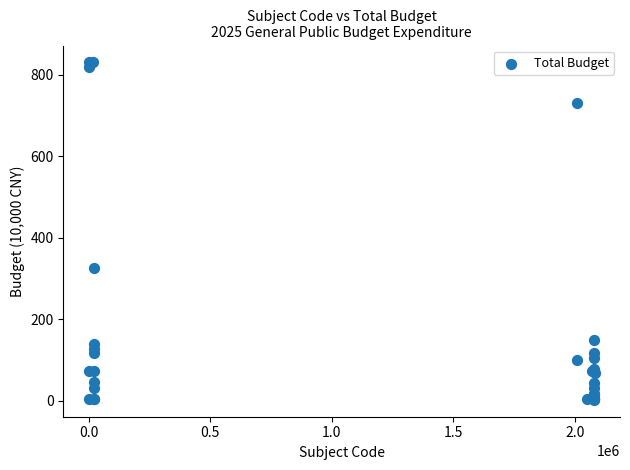

What Y value in the scatter plot is closest to 416?

326.3